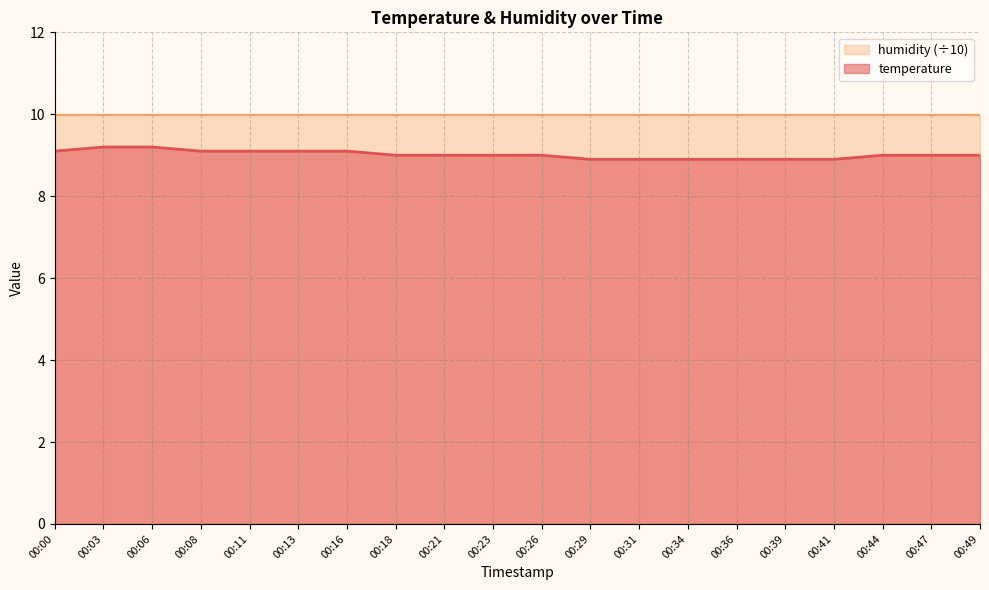

Does the chart display data point markers on the line(s)?

No